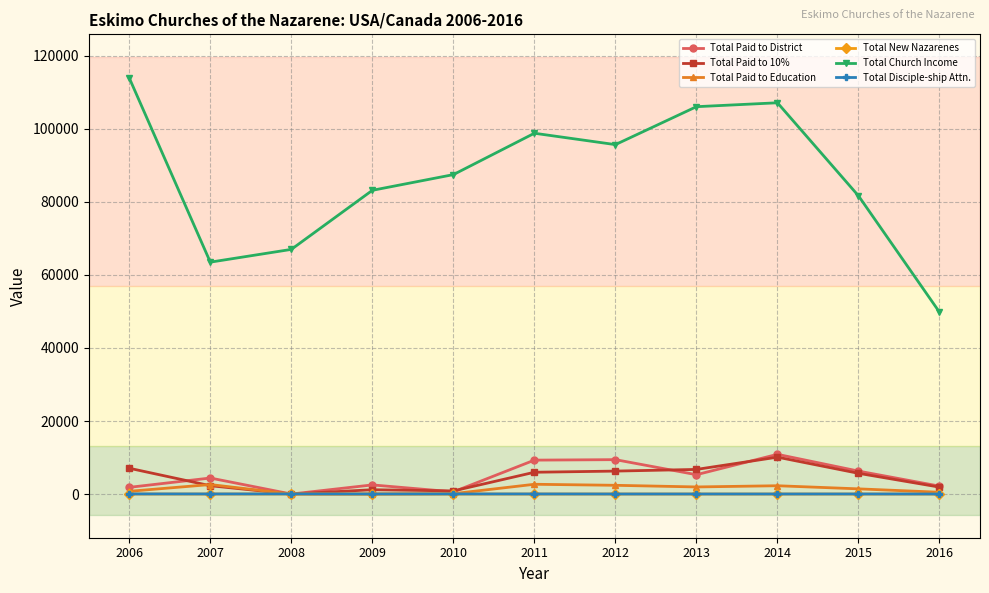

At which label does Total Church Income first exceed 87488?

2006